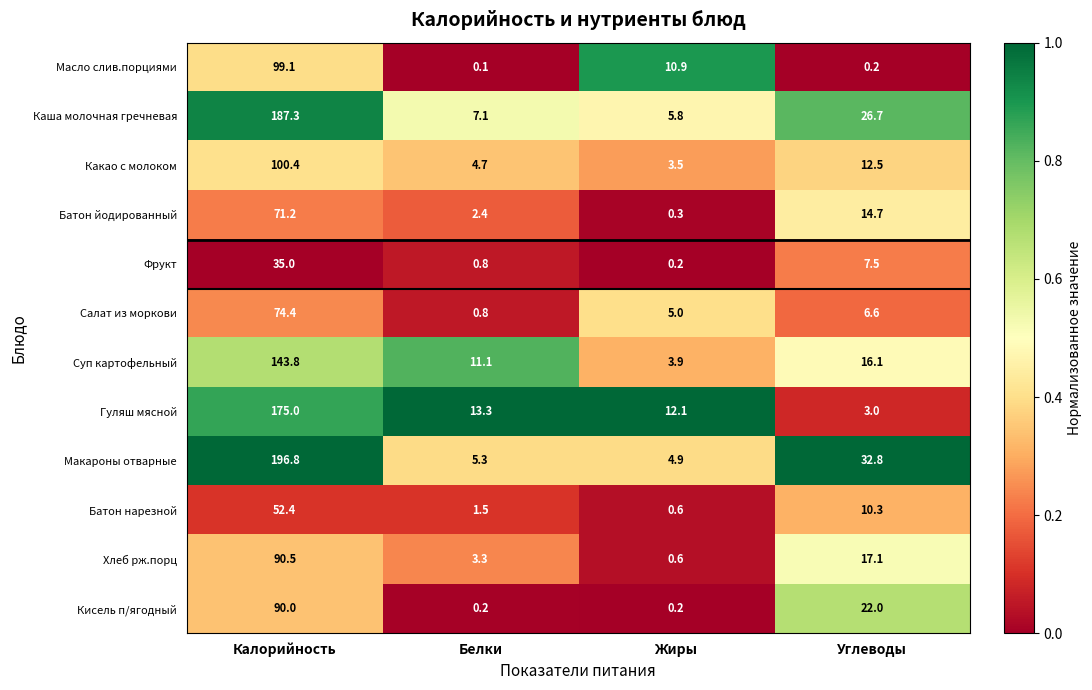

Which label corresponds to the smallest value in the chart?

Белки